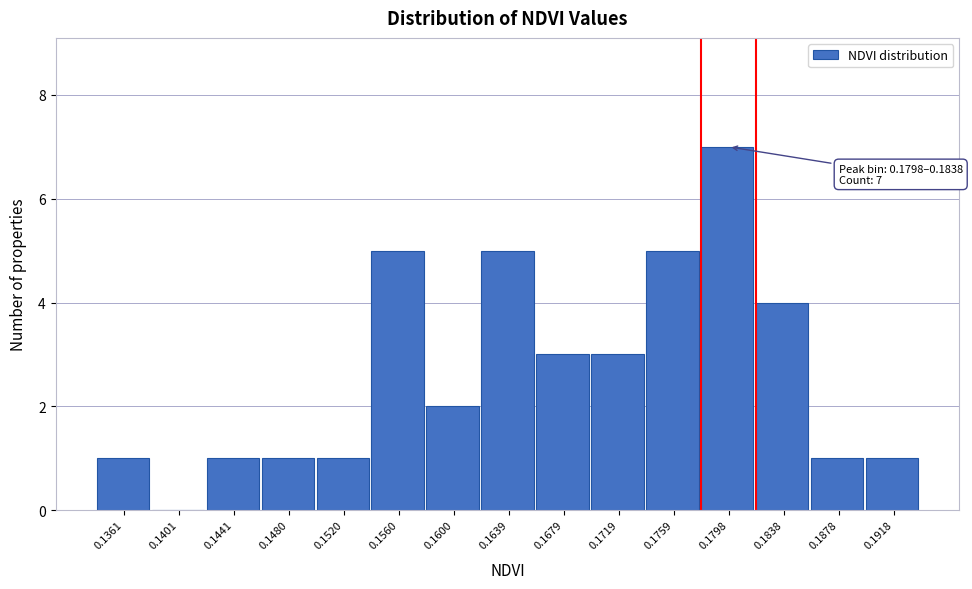

Reading left to right, extract all data points from this chart.

0.1361=1	0.1401=0	0.1441=1	0.1480=1	0.1520=1	0.1560=5	0.1600=2	0.1639=5	0.1679=3	0.1719=3	0.1759=5	0.1798=7	0.1838=4	0.1878=1	0.1918=1